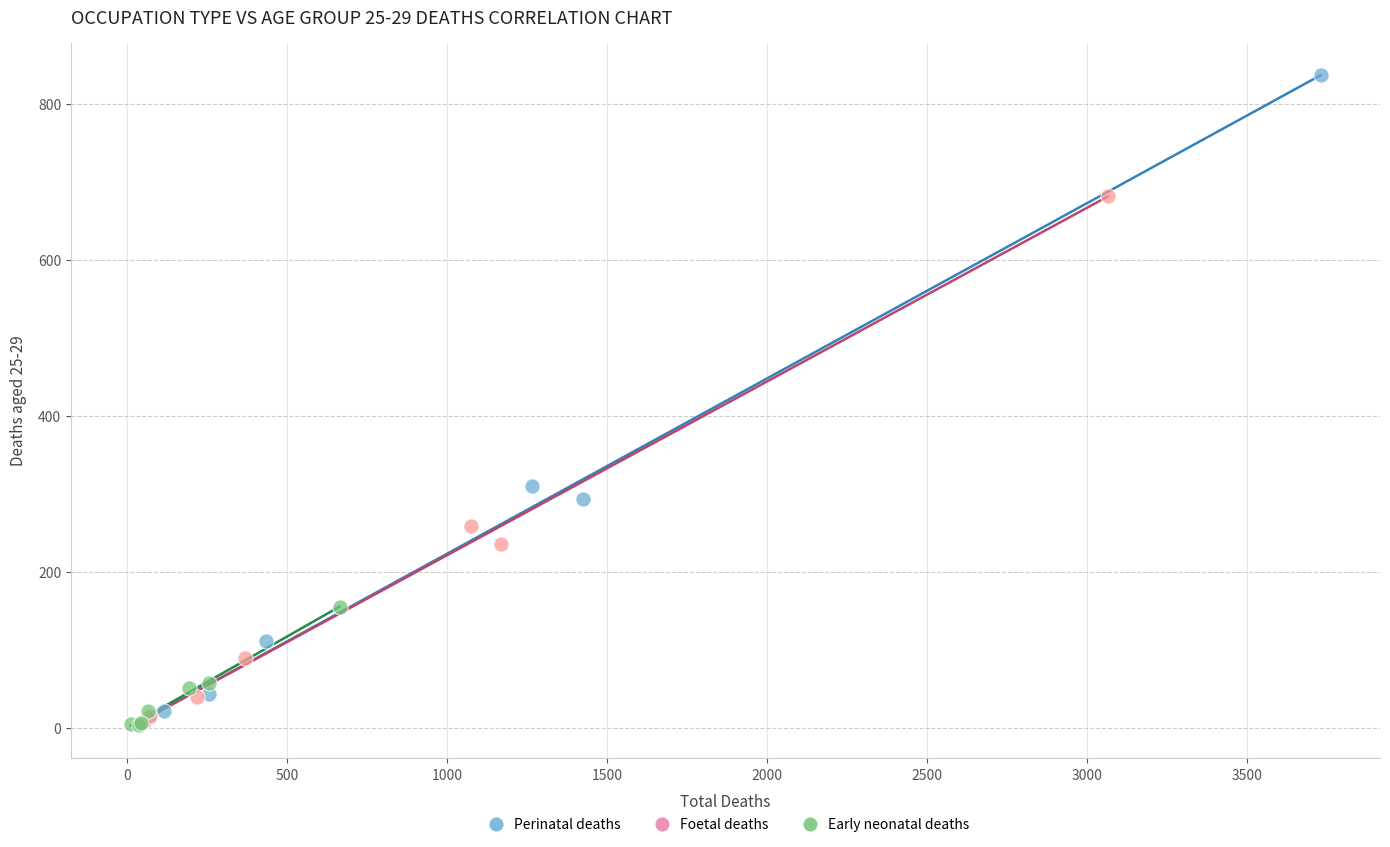

Which series contains the highest Y value?

Perinatal deaths